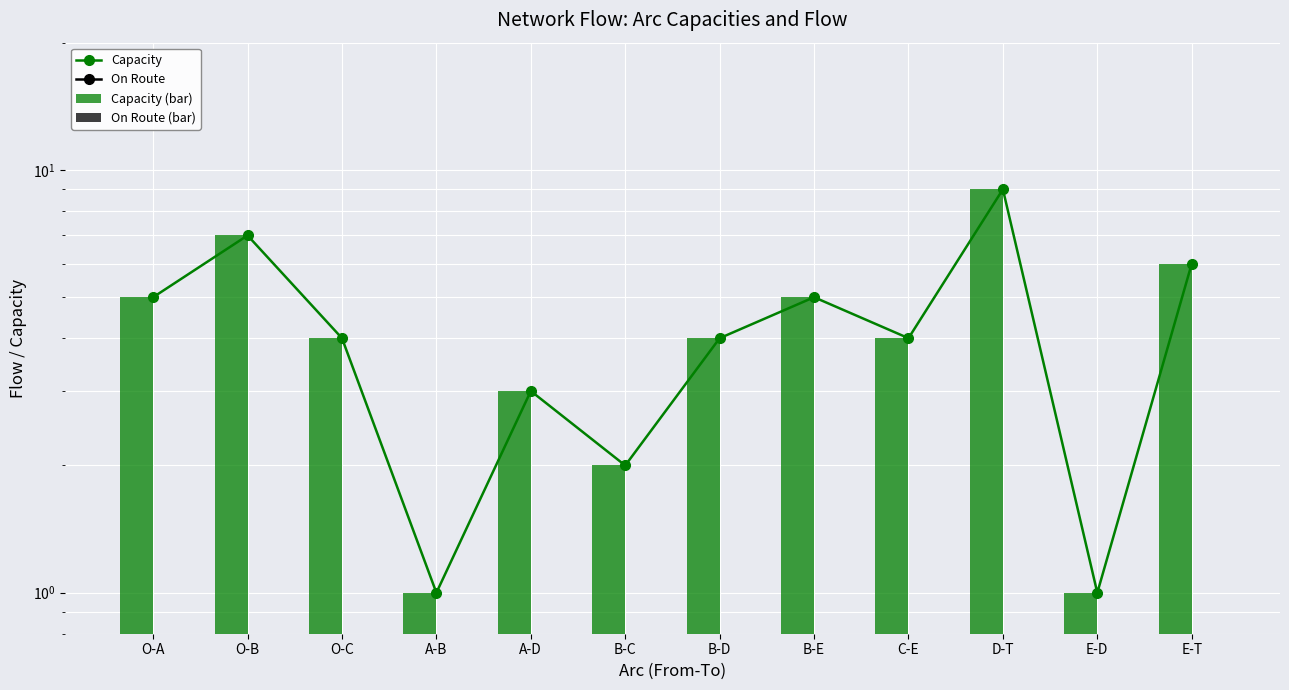

At which label does Capacity reach its peak?

D-T